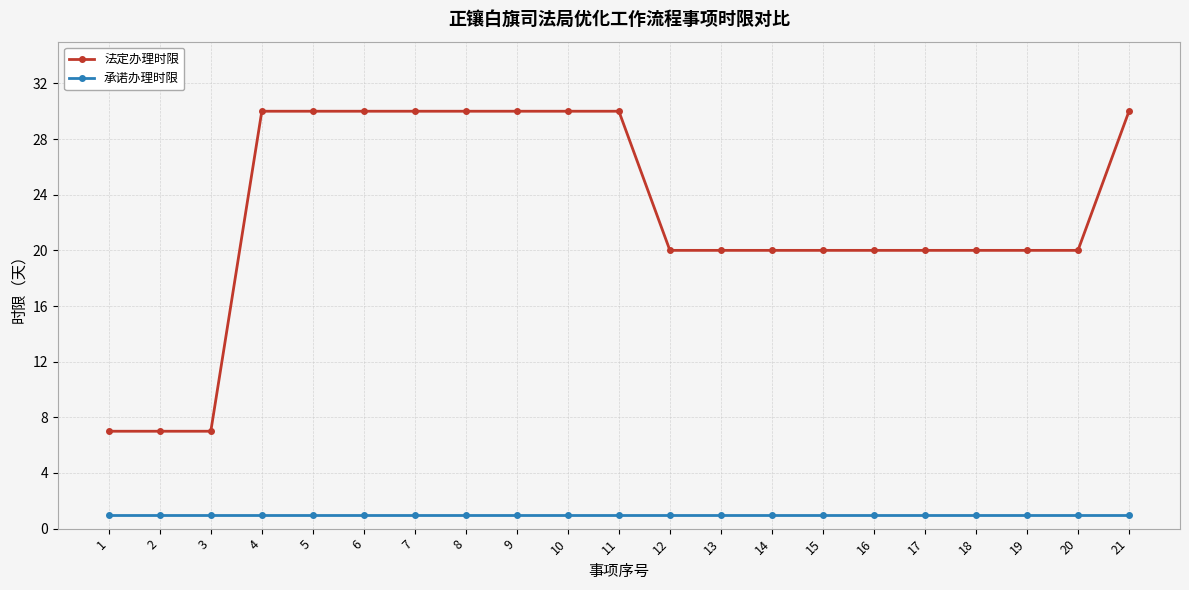

True or false: 承诺办理时限 and 法定办理时限 intersect in this chart.

False